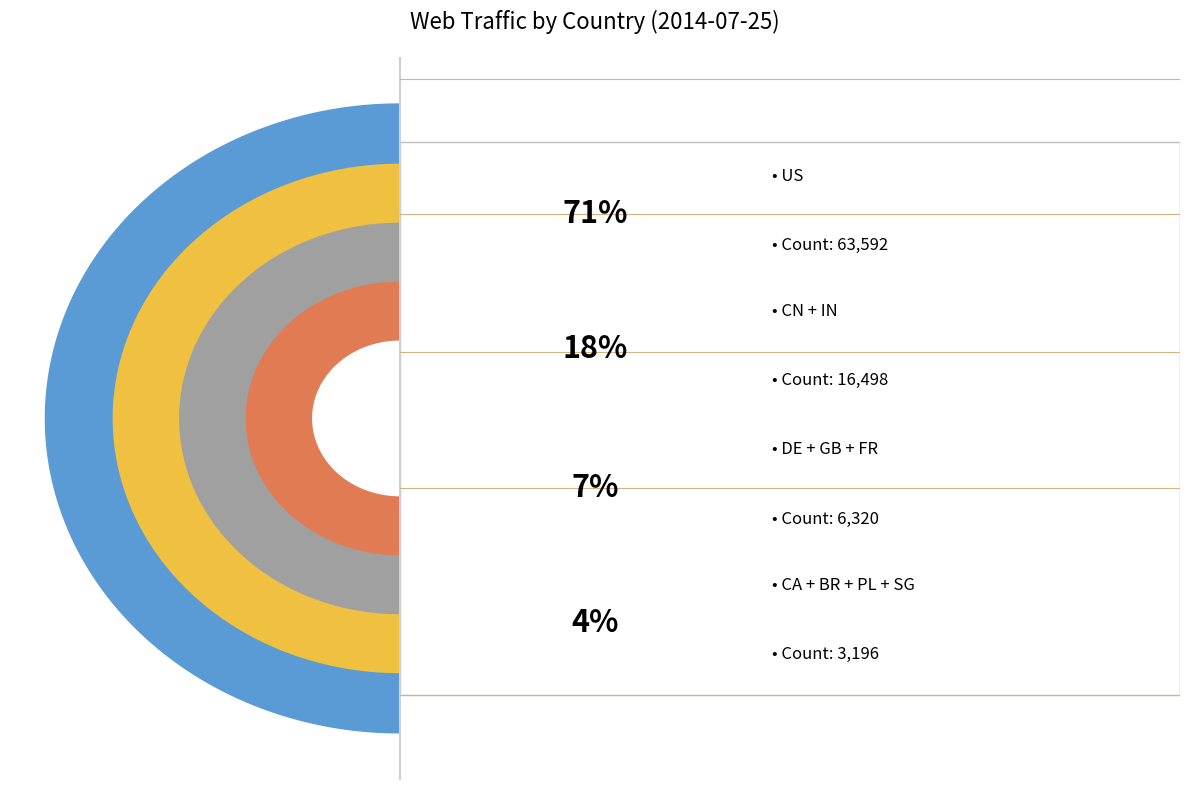

Is it true that IN is 3% of the pie?

True